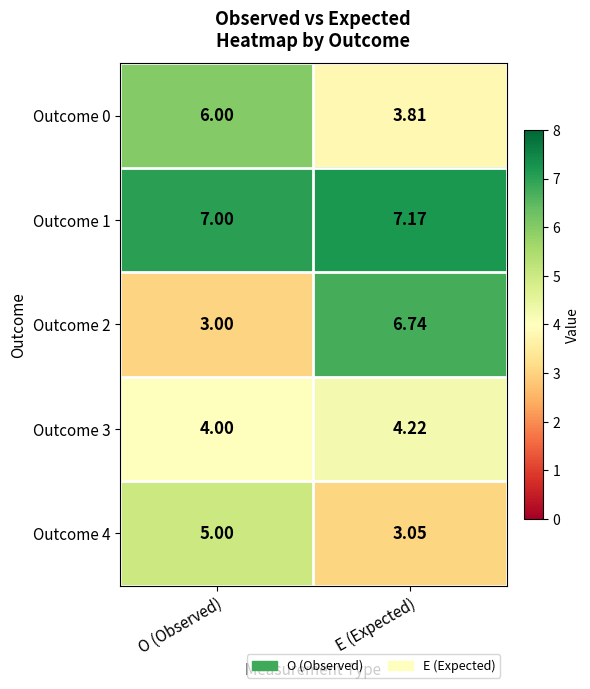

Which series has the largest total across all categories?

Outcome 1